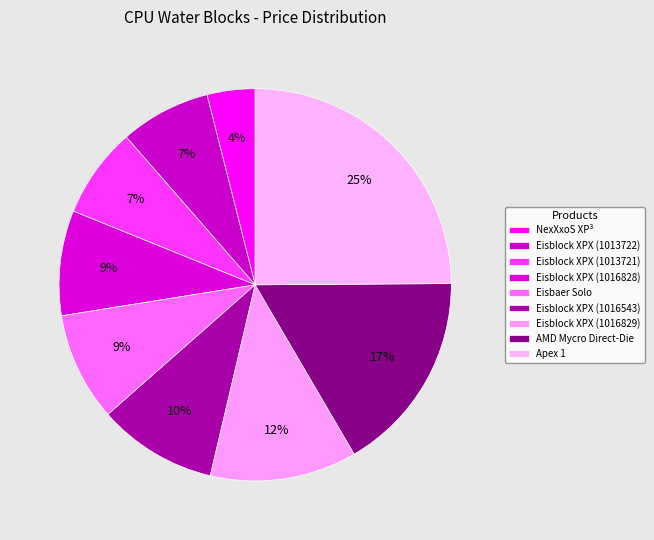

Which has a higher value, NexXxoS XP³ or AMD Mycro Direct-Die?

AMD Mycro Direct-Die